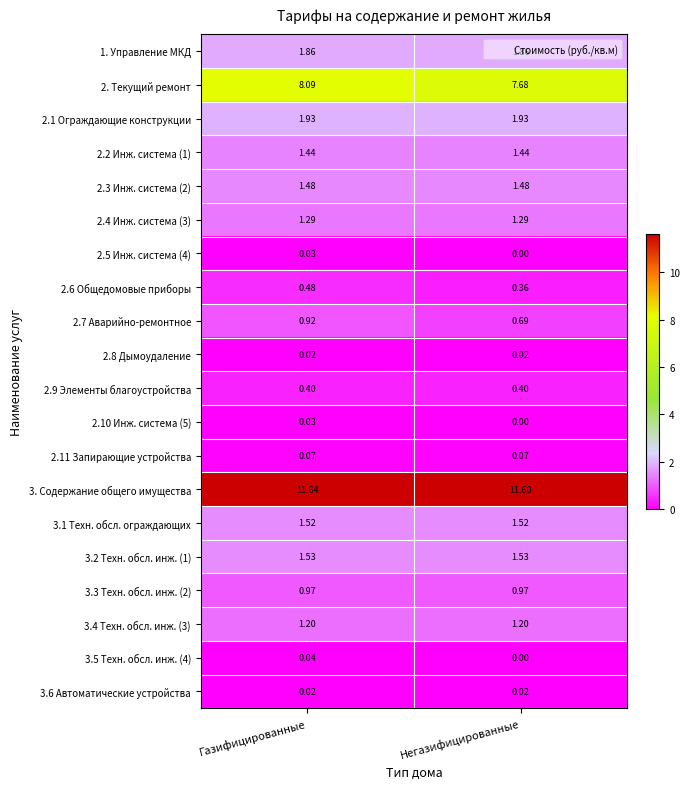

At which category does the chart reach its peak across all series?

Газифицированные